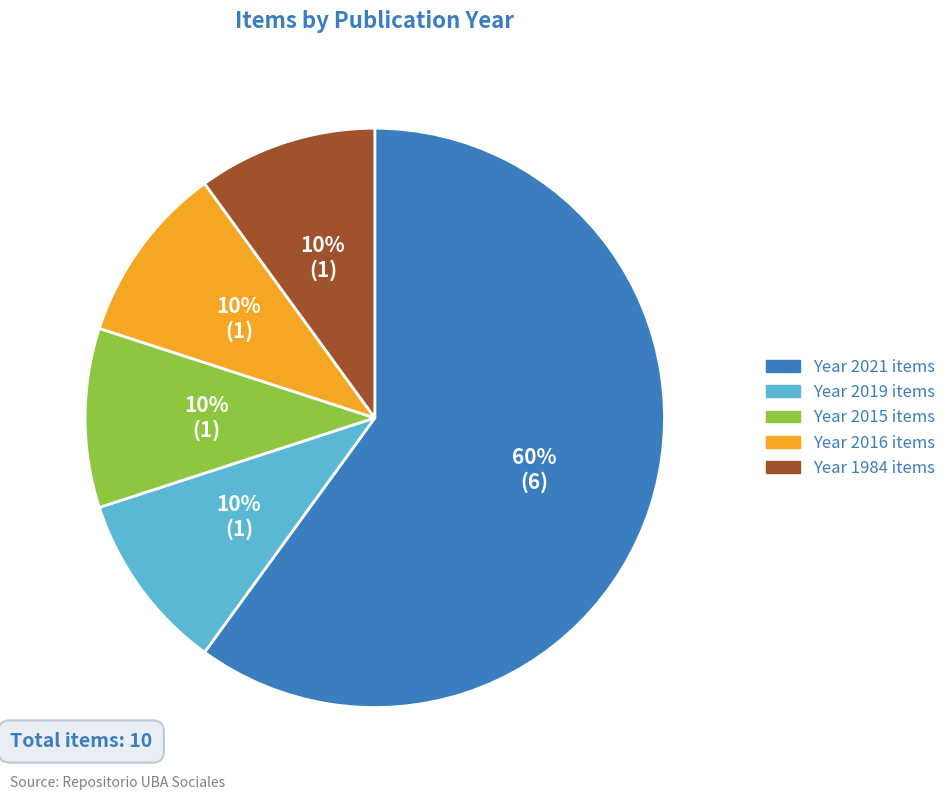

Does any single category account for the majority?

Yes